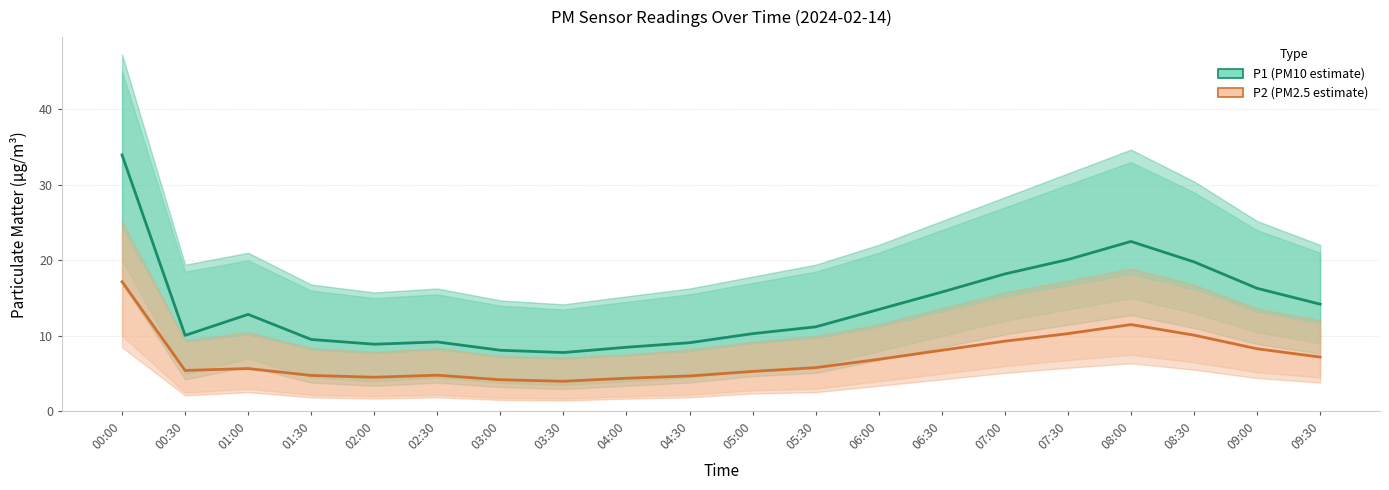

What is the minimum value shown in the chart?

4.0